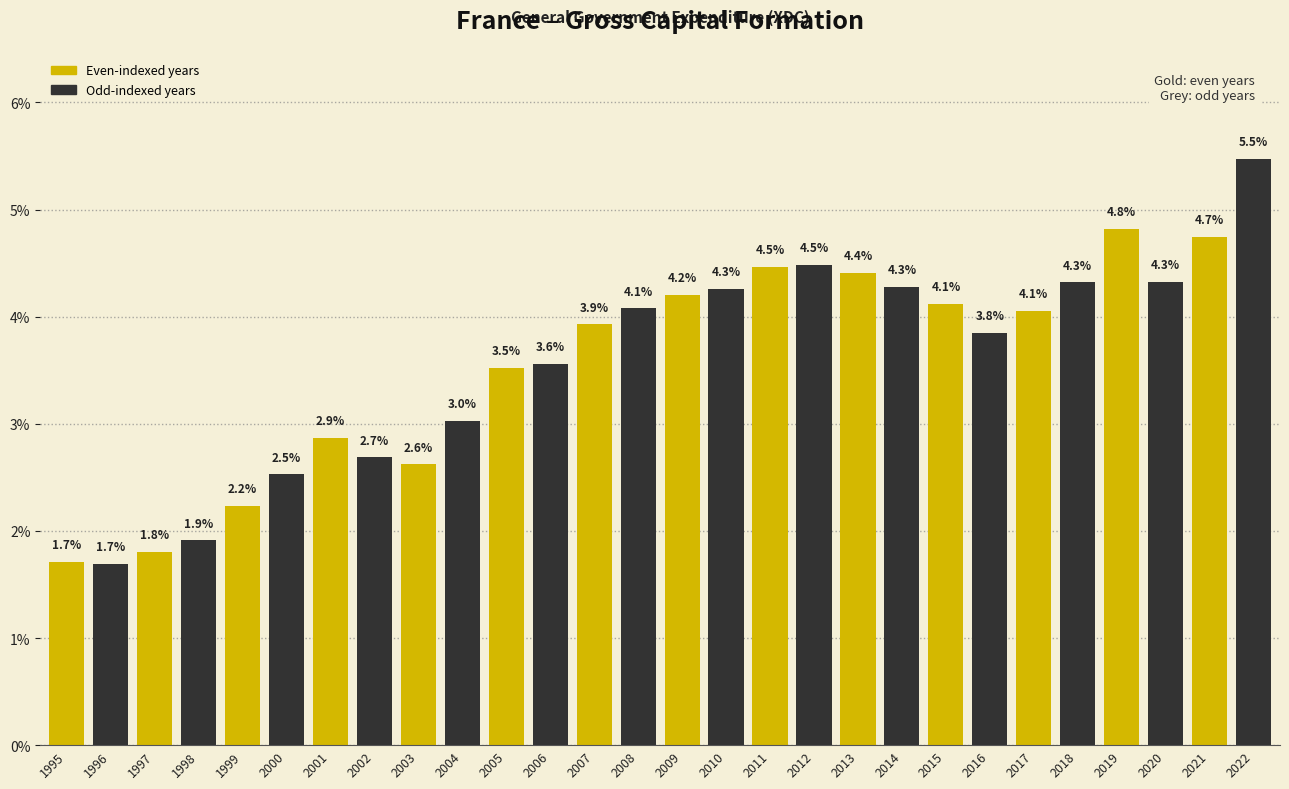

Reading left to right, what are all the values shown in this chart?

1.7	1.7	1.8	1.9	2.2	2.5	2.9	2.7	2.6	3.0	3.5	3.6	3.9	4.1	4.2	4.3	4.5	4.5	4.4	4.3	4.1	3.8	4.1	4.3	4.8	4.3	4.7	5.5